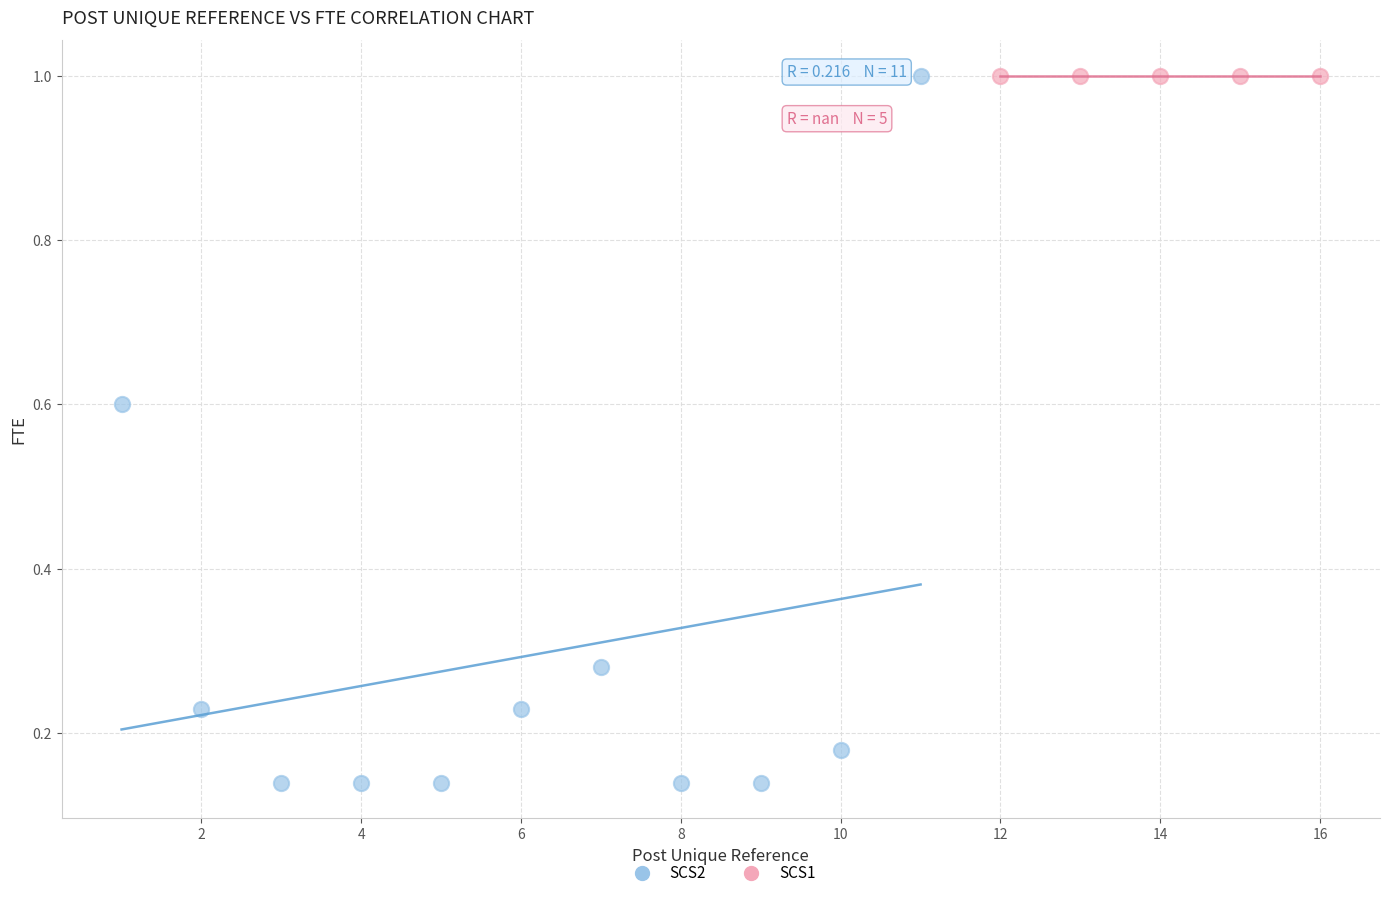

Which series reaches the minimum Y coordinate?

SCS2